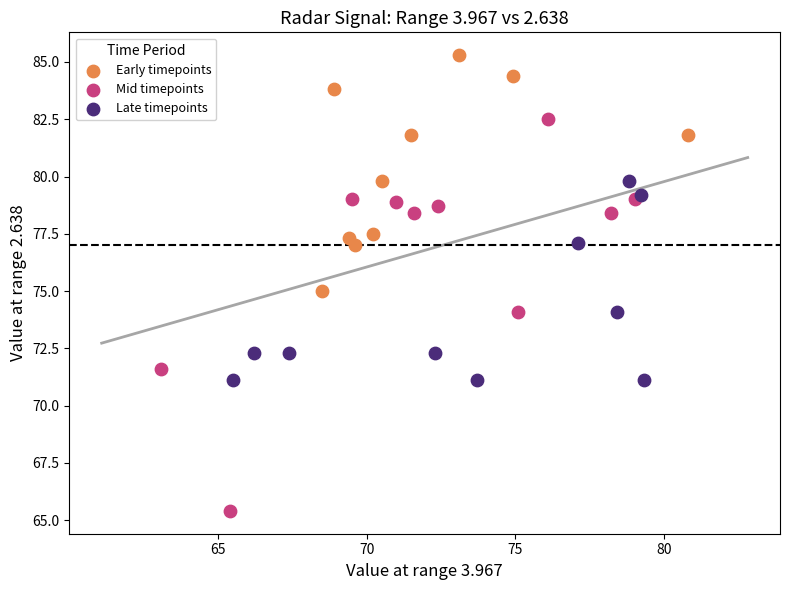

Which series reaches the maximum Y coordinate?

Early timepoints